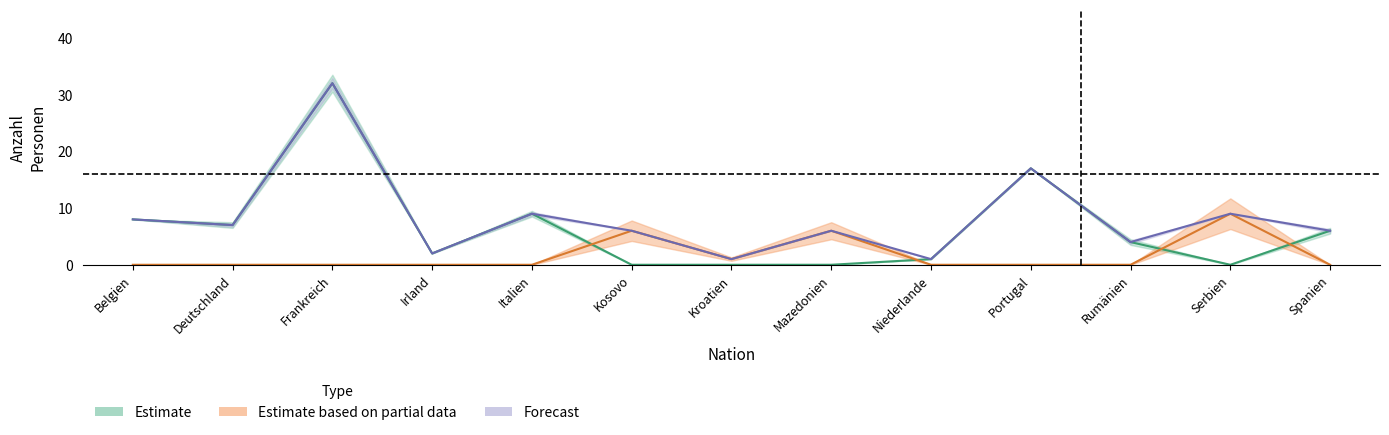

Which category has the highest value in the AUG/VZAE Total series?

Serbien